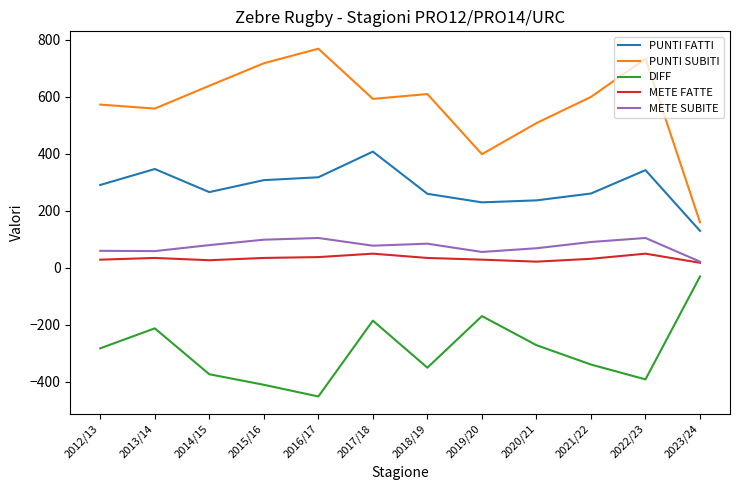

What is the difference between the second highest and minimum values in the DIFF series?

282